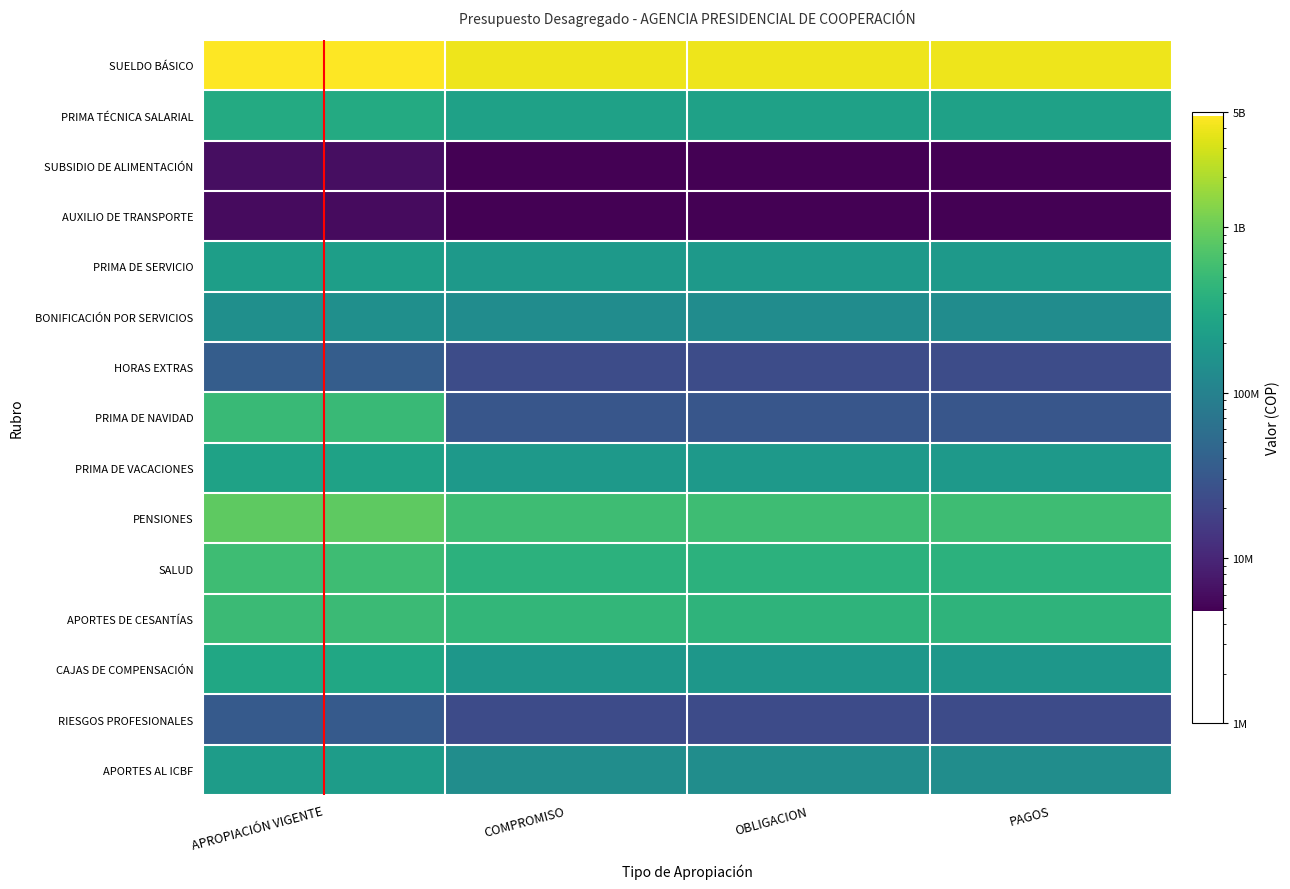

Rank the series by their maximum value, from lowest to highest.

AUXILIO DE TRANSPORTE, SUBSIDIO DE ALIMENTACIÓN, RIESGOS PROFESIONALES, HORAS EXTRAS, BONIFICACIÓN POR SERVICIOS, APORTES AL ICBF, PRIMA DE SERVICIO, PRIMA DE VACACIONES, CAJAS DE COMPENSACIÓN, PRIMA TÉCNICA SALARIAL, PRIMA DE NAVIDAD, APORTES DE CESANTÍAS, SALUD, PENSIONES, SUELDO BÁSICO